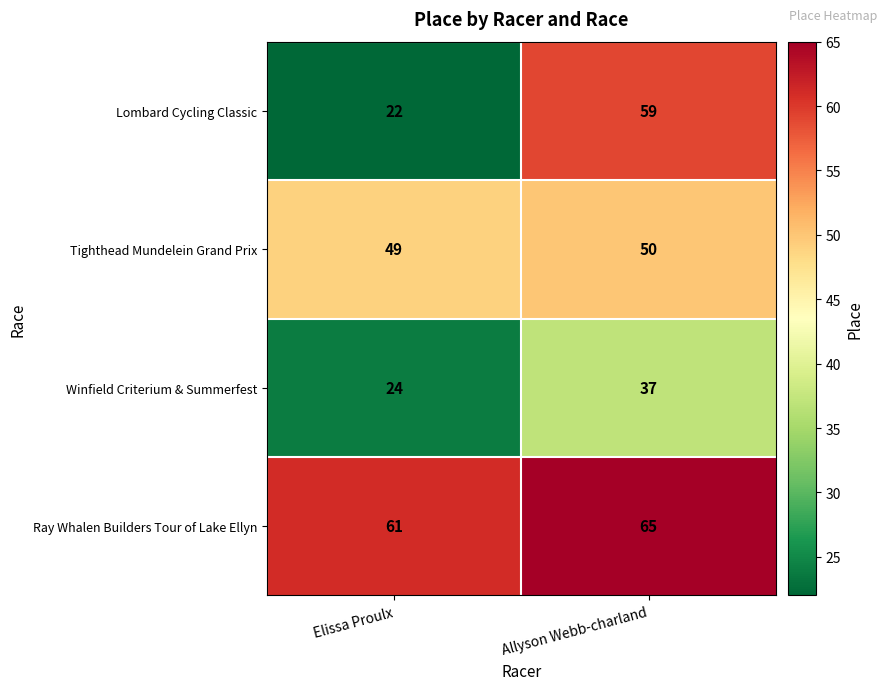

Read the Tighthead Mundelein Grand Prix value at Allyson Webb-charland.

50